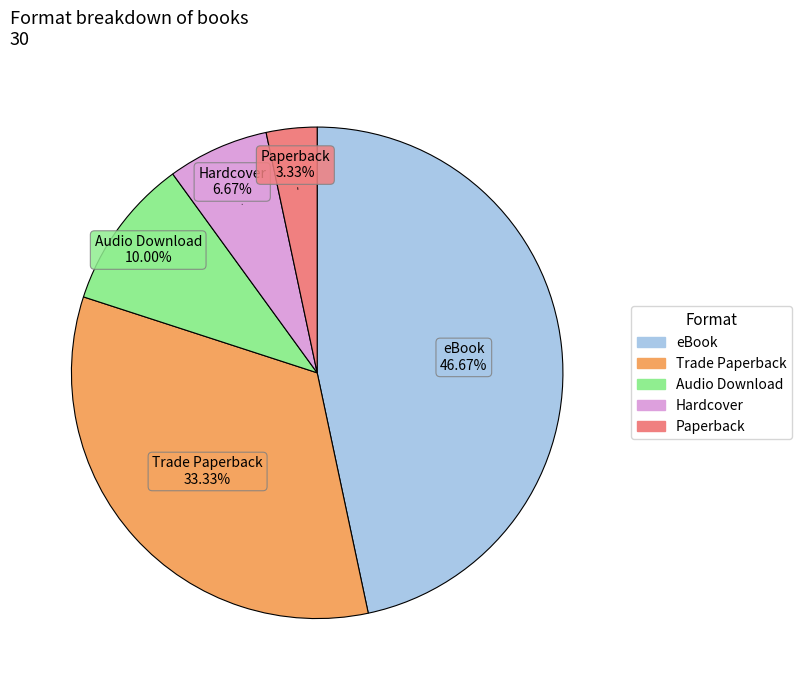

Does any single category account for the majority?

No